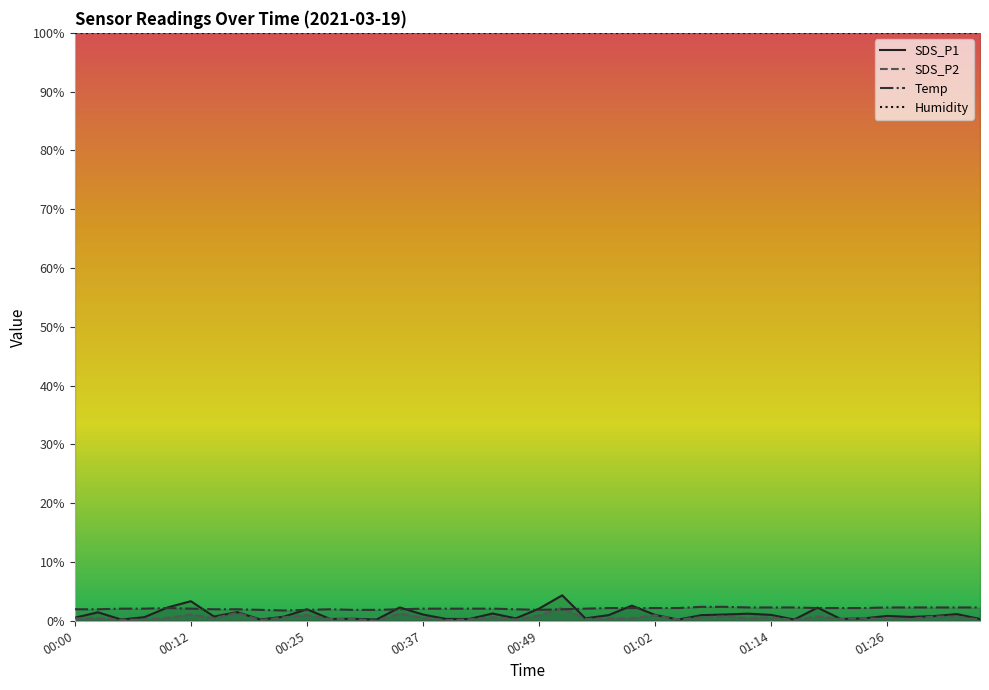

Which series ends up on top after the final intersection of SDS_P1 and Temp?

Temp